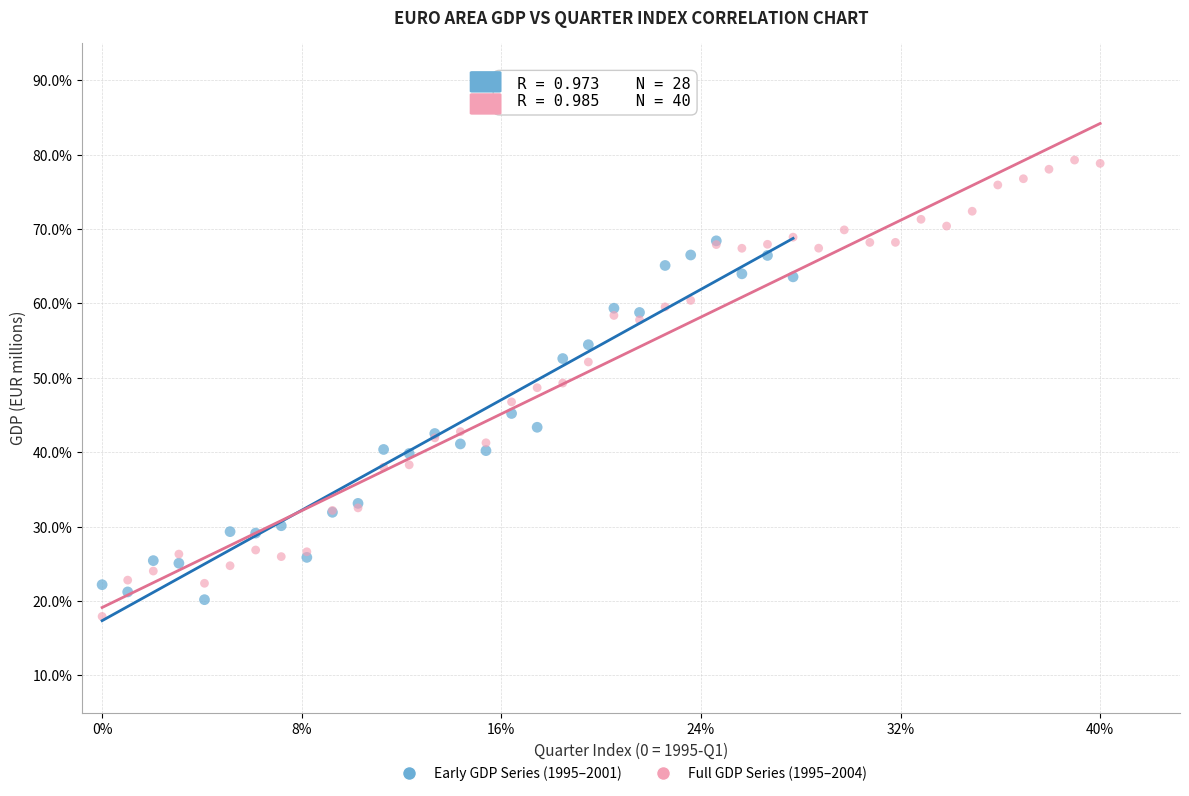

What are all the series names shown in the legend?

Early GDP Series (1995–2001), Full GDP Series (1995–2004)